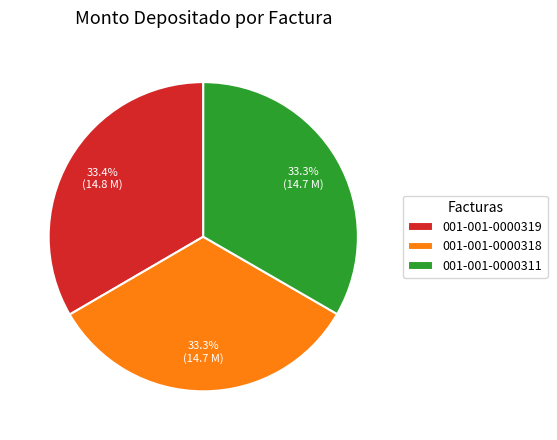

Is there any slice that represents more than half of the pie?

No